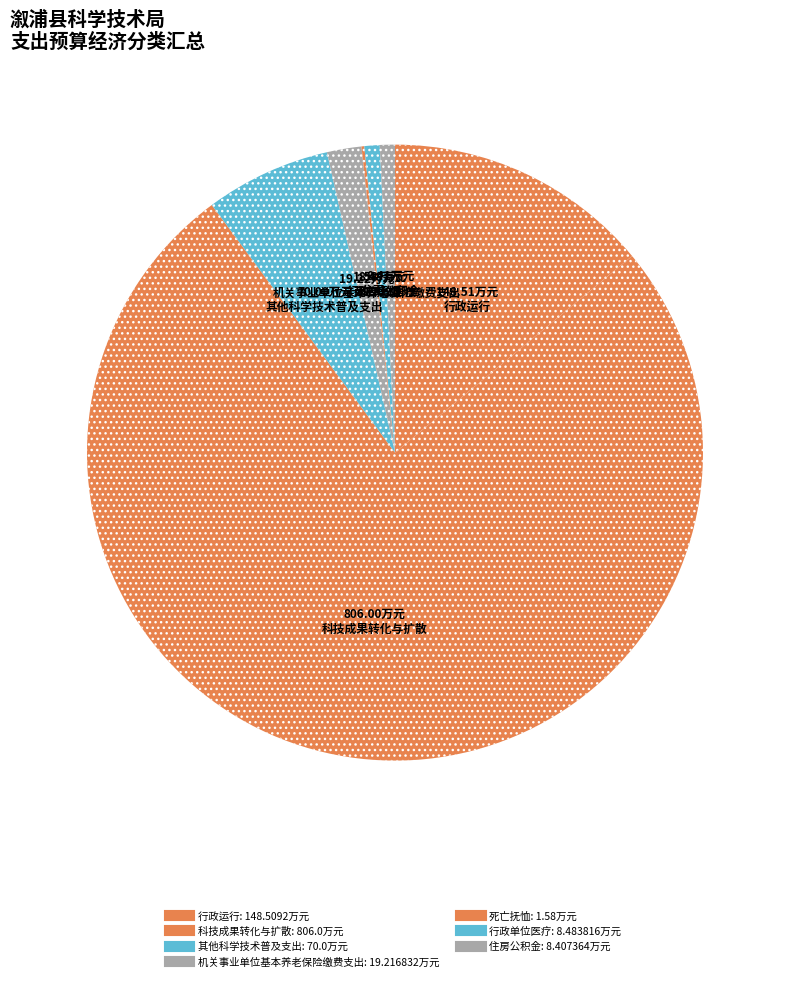

What is the change in value from 科技成果转化与扩散 to 机关事业单位基本养老保险缴费支出?

-786.8